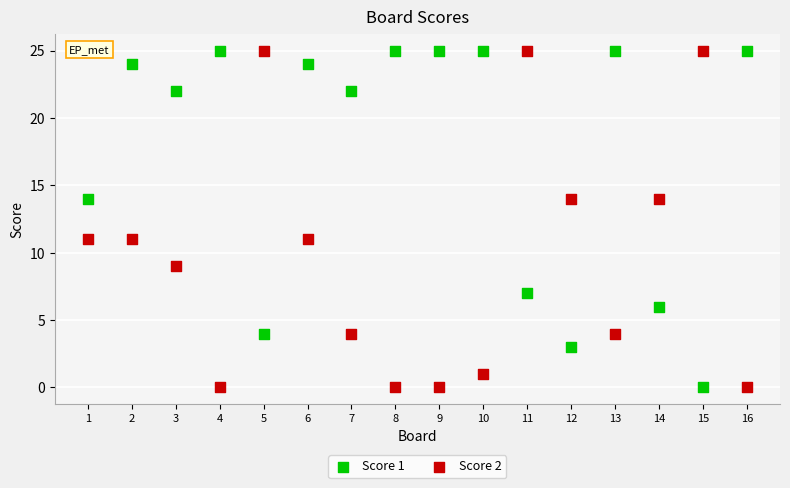

What is the X range (max minus min) for the scatter plot?

15